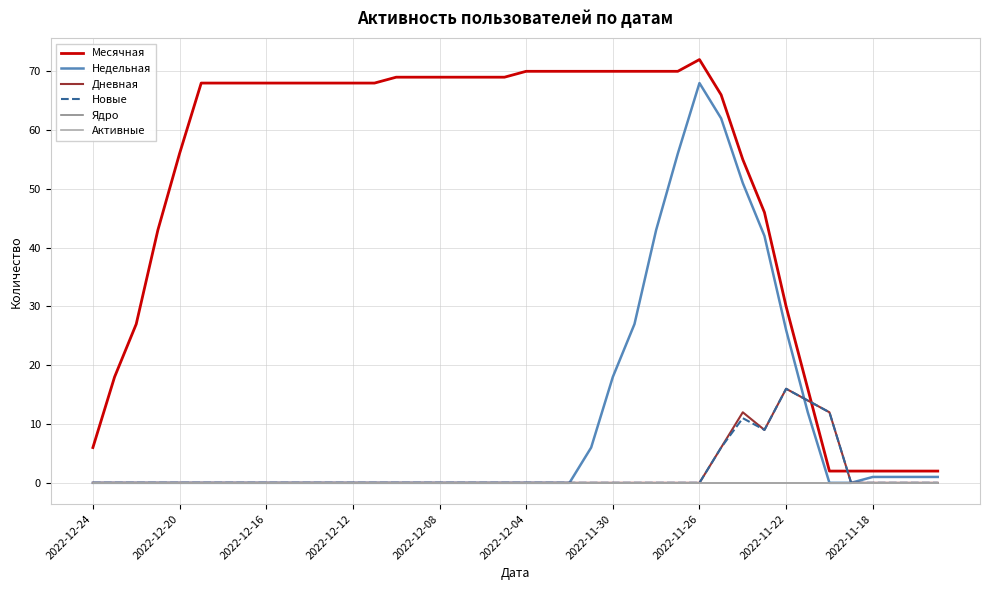

How many interior local peaks does the Месячная series have?

1